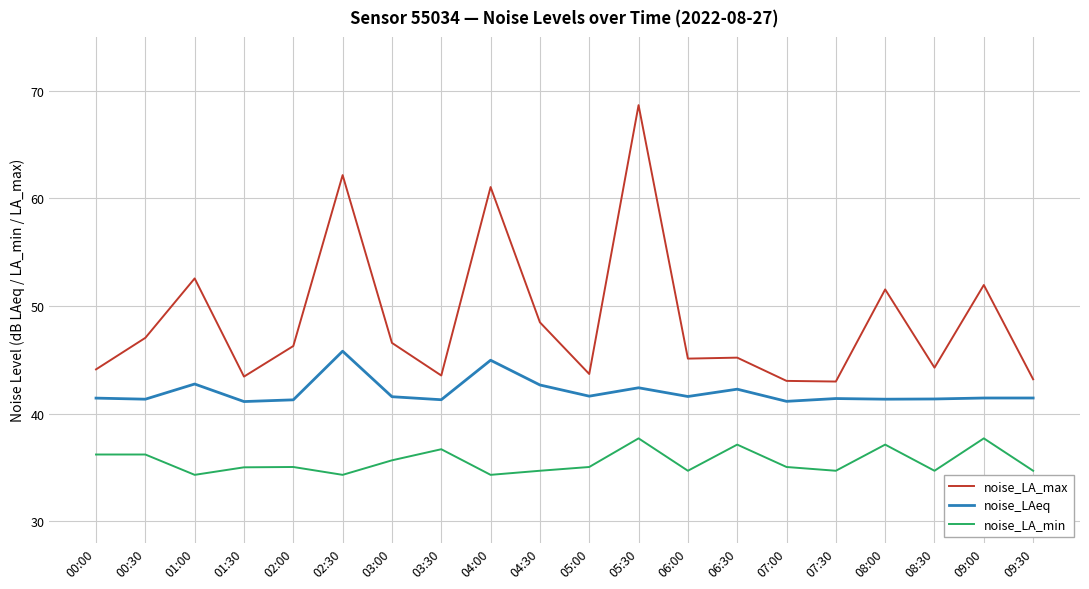

What position from the right is 06:00?

8